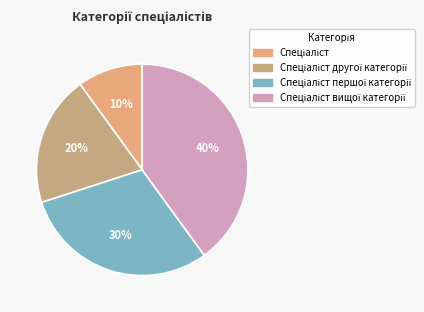

Does any single category account for the majority?

No